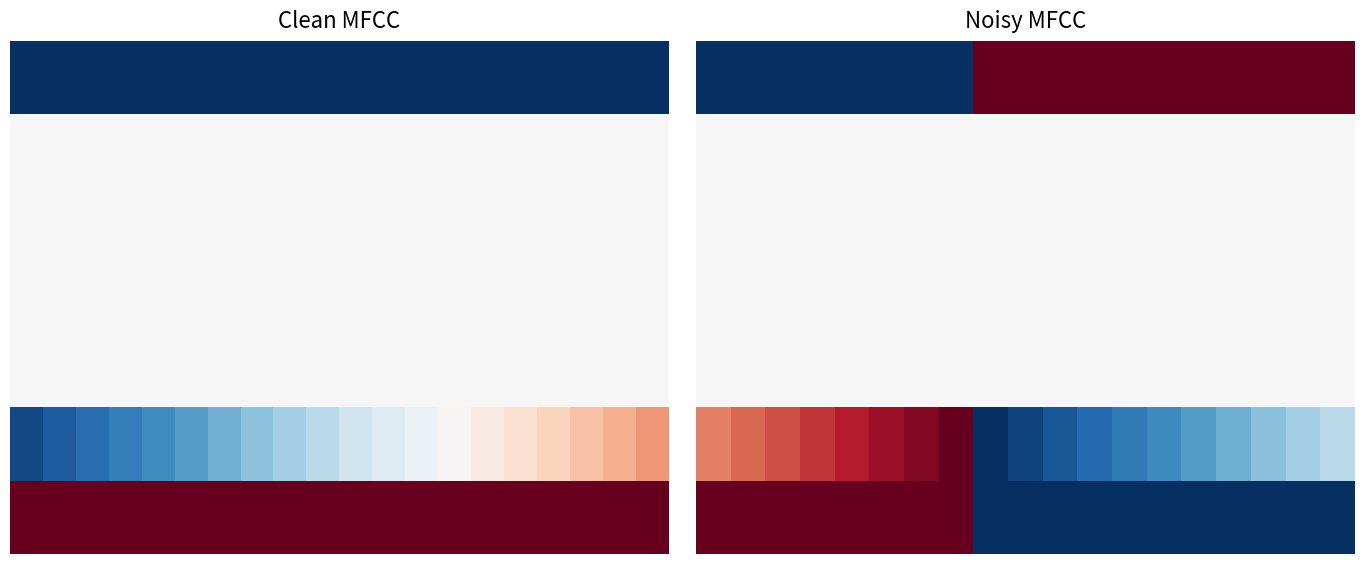

How many categories are shown in the chart?

19